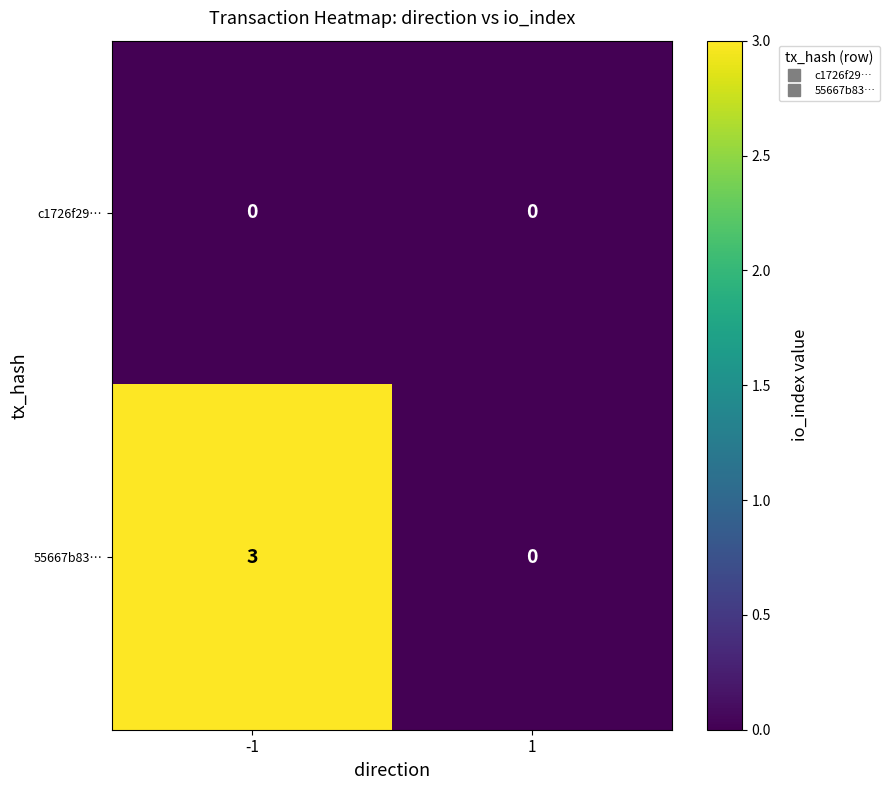

Which series has the largest total across all categories?

55667b83…